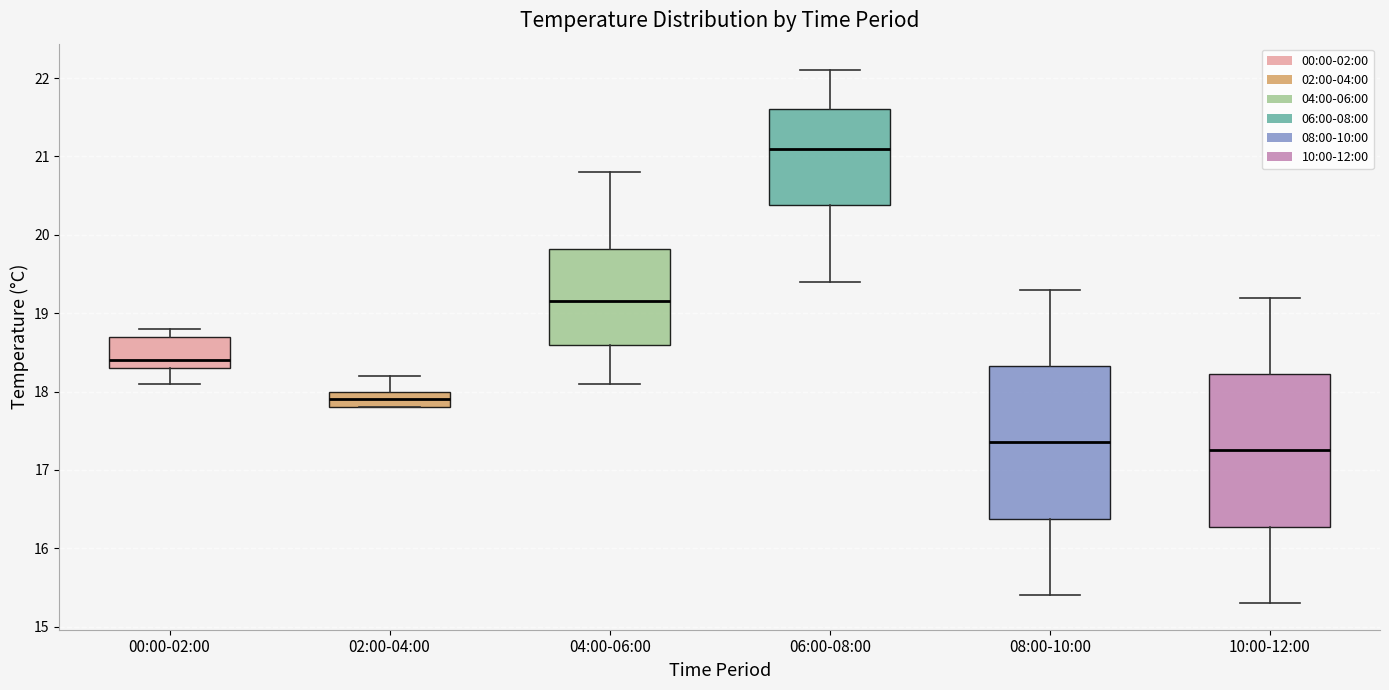

Which box's median line is the highest?

06:00-08:00